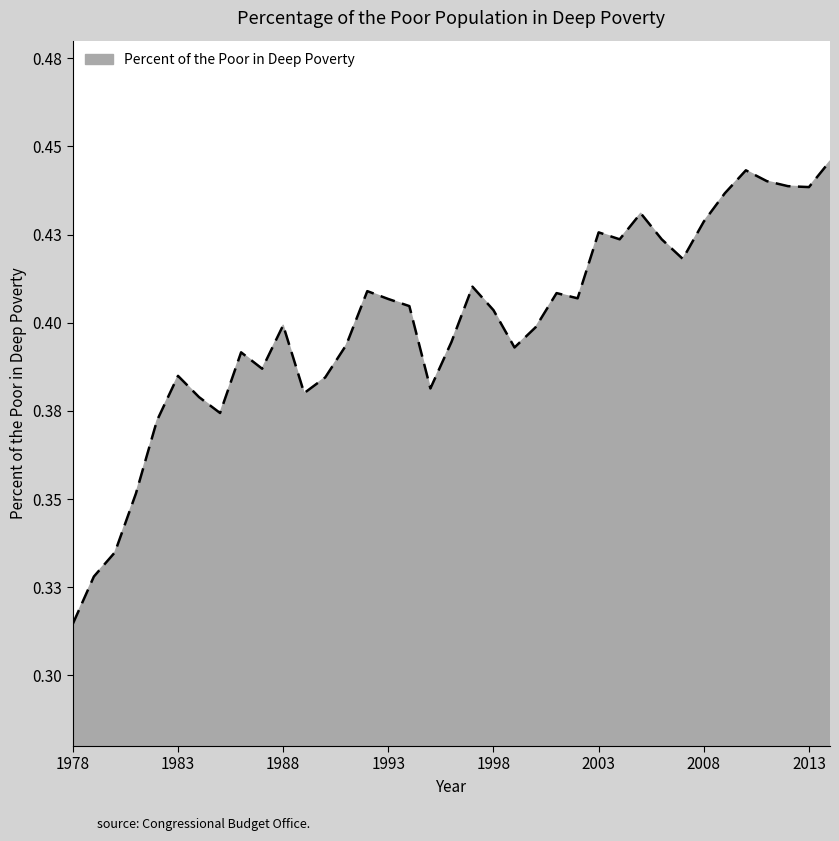

Reading right to left, extract all data points from this chart.

1978=0.3	1979=0.3	1980=0.3	1981=0.4	1982=0.4	1983=0.4	1984=0.4	1985=0.4	1986=0.4	1987=0.4	1988=0.4	1989=0.4	1990=0.4	1991=0.4	1992=0.4	1993=0.4	1994=0.4	1995=0.4	1996=0.4	1997=0.4	1998=0.4	1999=0.4	2000=0.4	2001=0.4	2002=0.4	2003=0.4	2004=0.4	2005=0.4	2006=0.4	2007=0.4	2008=0.4	2009=0.4	2010=0.4	2011=0.4	2012=0.4	2013=0.4	2014=0.4